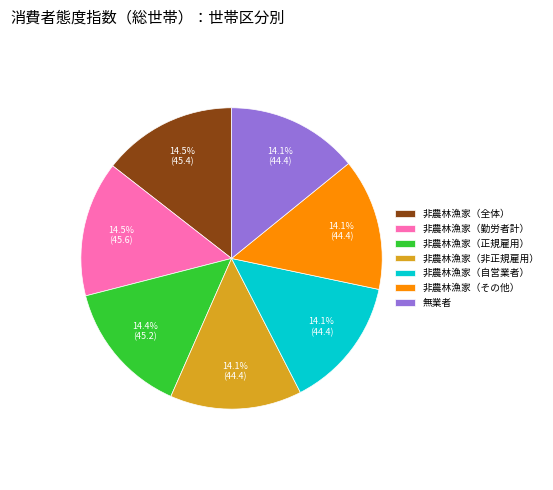

To the nearest percent, what is the average slice percentage?

14%